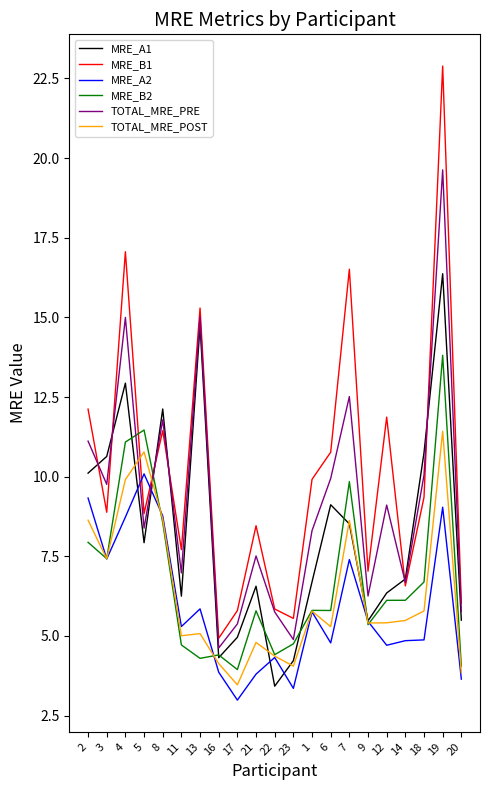

How many times do MRE_A2 and TOTAL_MRE_PRE cross each other?

2